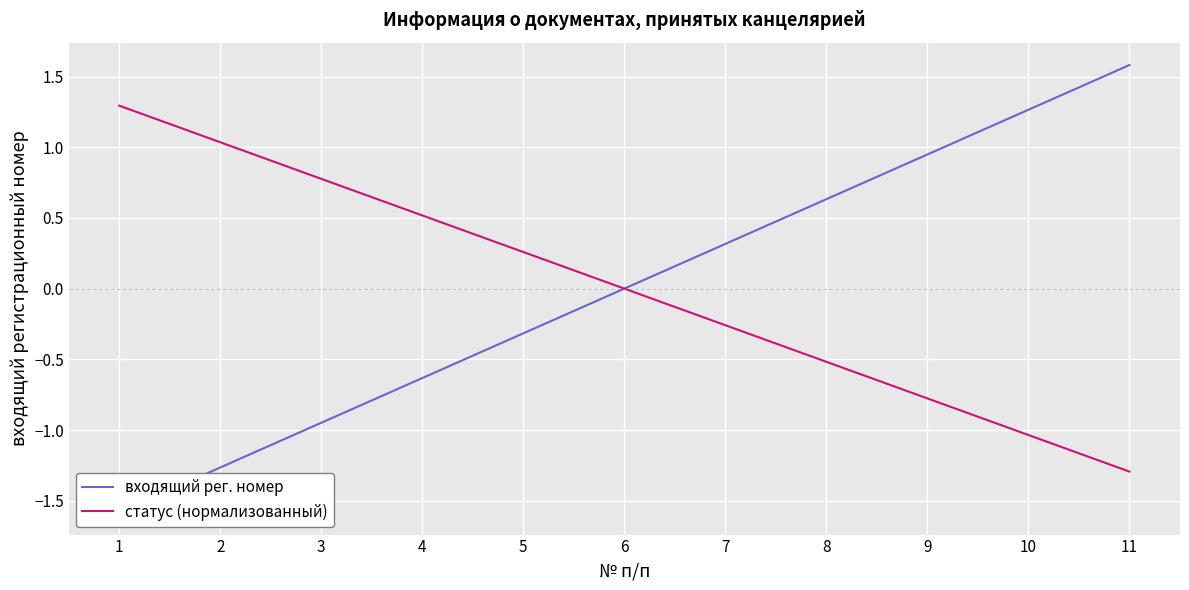

Which category has the lowest value in the статус (нормализованный) series?

11